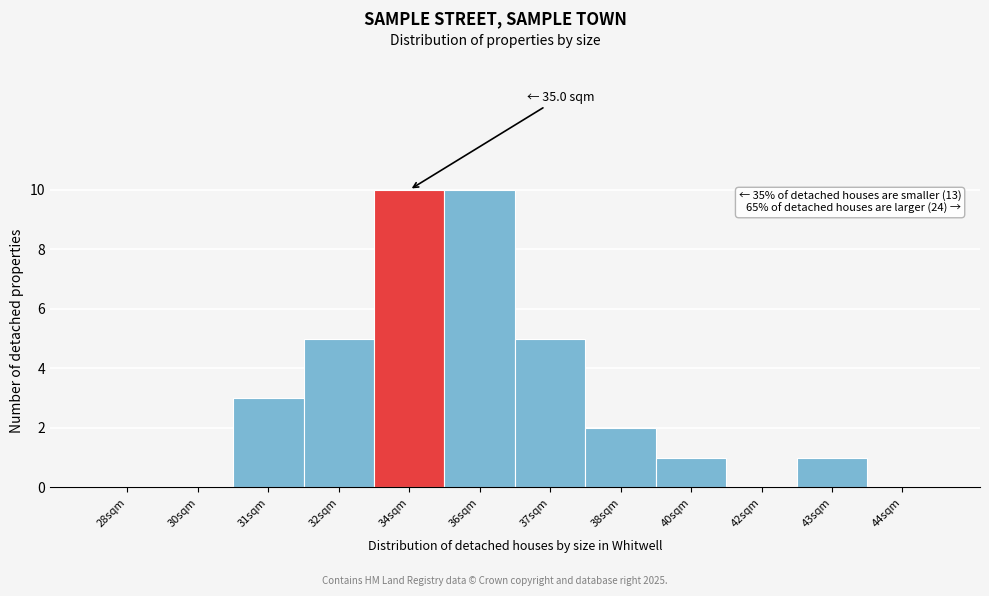

Reading left to right, what are all the values shown in this chart?

28sqm=0	30sqm=0	31sqm=3	32sqm=5	34sqm=10	36sqm=10	37sqm=5	38sqm=2	40sqm=1	42sqm=0	43sqm=1	44sqm=0